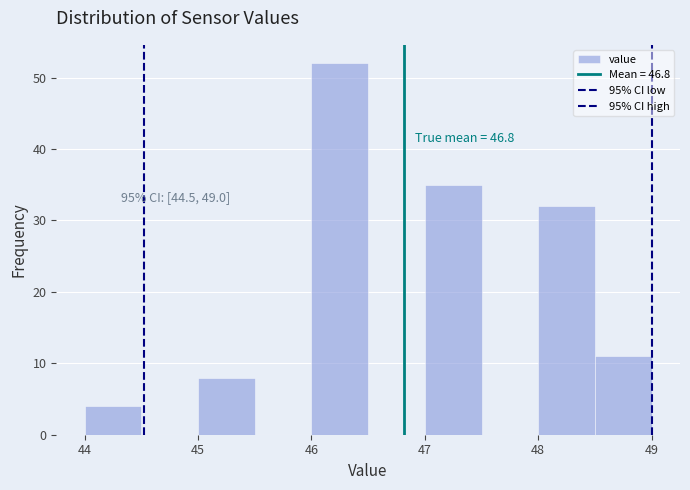

Which range on the x-axis has the tallest bar?

46.0 to 46.5